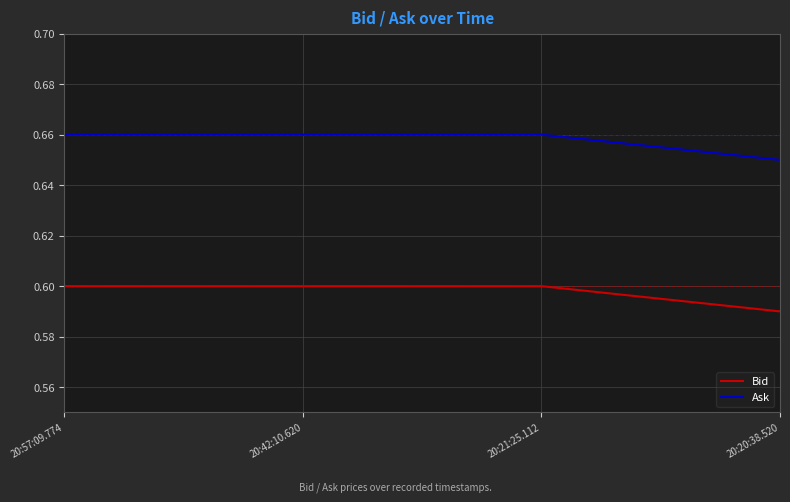

Is the value of Bid at 20:20:38.520 greater than the value of Ask at 20:21:25.112?

No